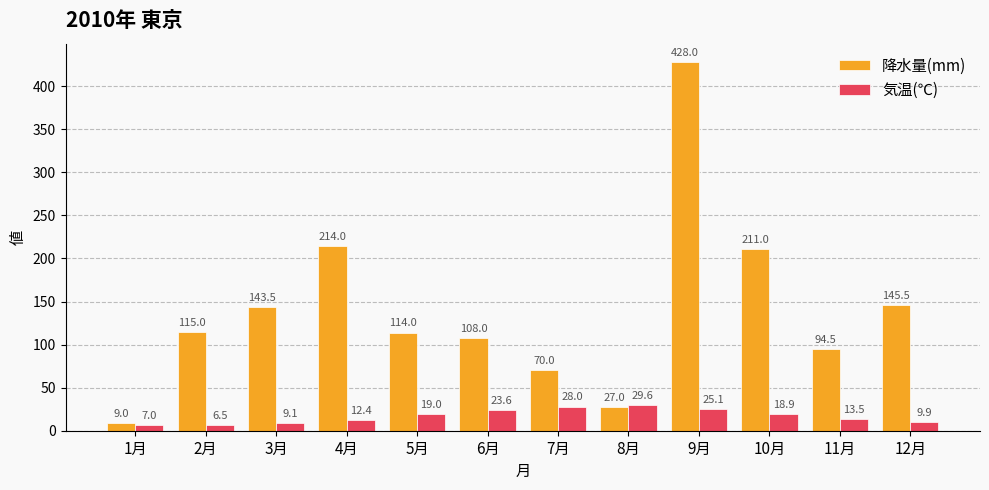

Is it true that 気温(℃) equals 13.5 at 11月?

True